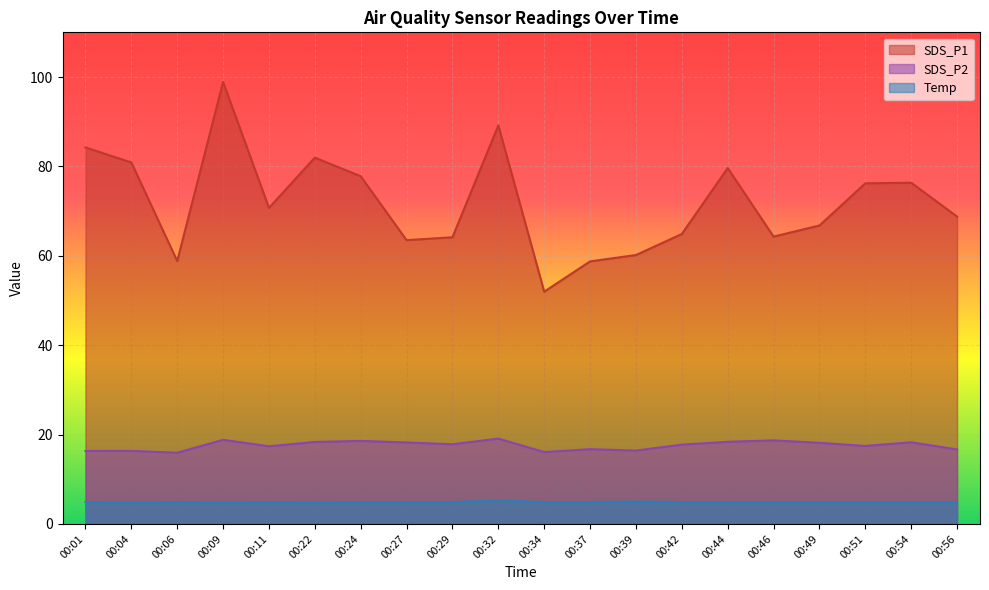

How many data points does each series have?

20